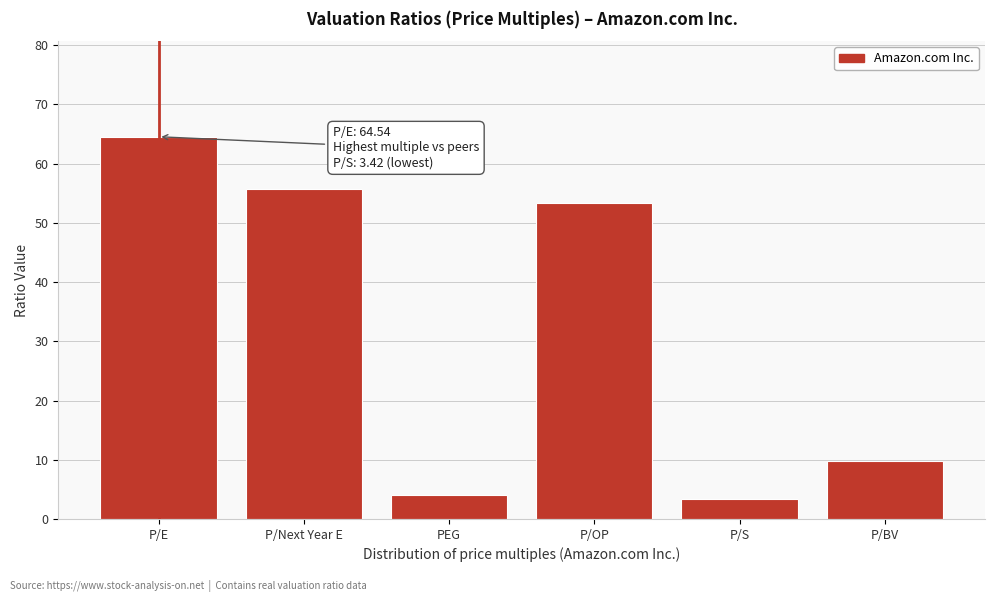

Reading right to left, what are all the values shown in this chart?

P/BV=9.7	P/S=3.4	P/OP=53.3	PEG=4.1	P/Next Year E=55.8	P/E=64.5